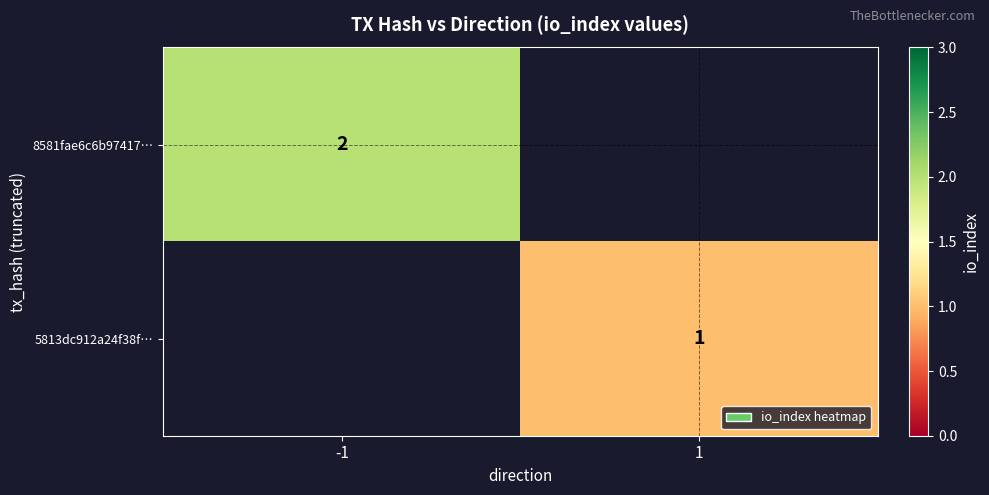

Between -1 and 1, which is larger?

1